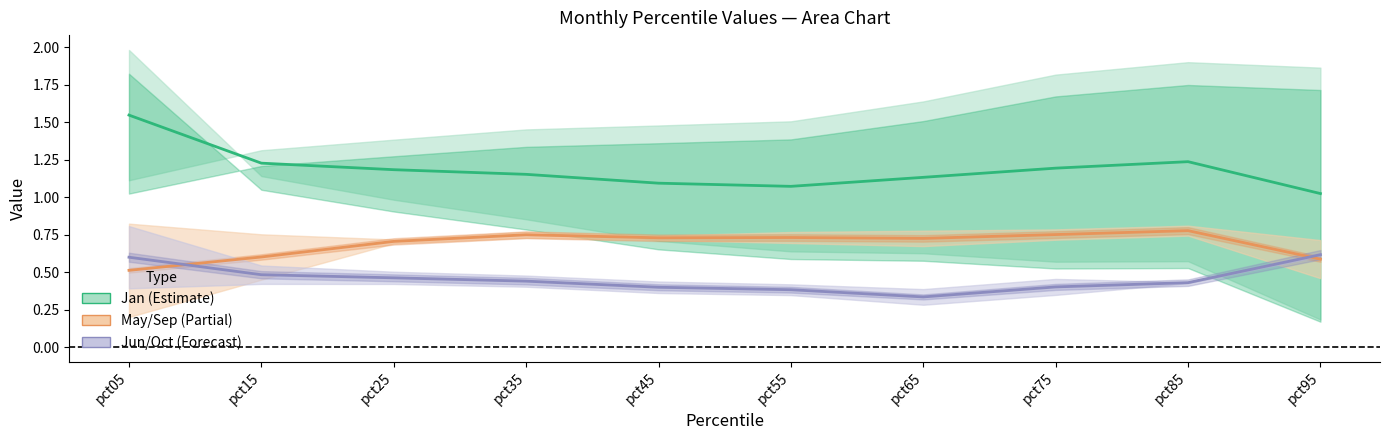

Reading left to right, list all the values displayed in this chart.

Jan: 2.0	1.1	1.0	0.9	0.7	0.6	0.6	0.6	0.6	0.2
Apr: 1.1	1.3	1.4	1.5	1.5	1.5	1.6	1.8	1.9	1.9
May: 0.8	0.8	0.7	0.7	0.7	0.8	0.8	0.8	0.8	0.7
Jun: 0.4	0.4	0.4	0.4	0.4	0.3	0.3	0.3	0.4	0.6
Sep: 0.2	0.5	0.7	0.8	0.7	0.7	0.7	0.7	0.7	0.5
Oct: 0.8	0.5	0.5	0.5	0.4	0.4	0.4	0.5	0.4	0.6